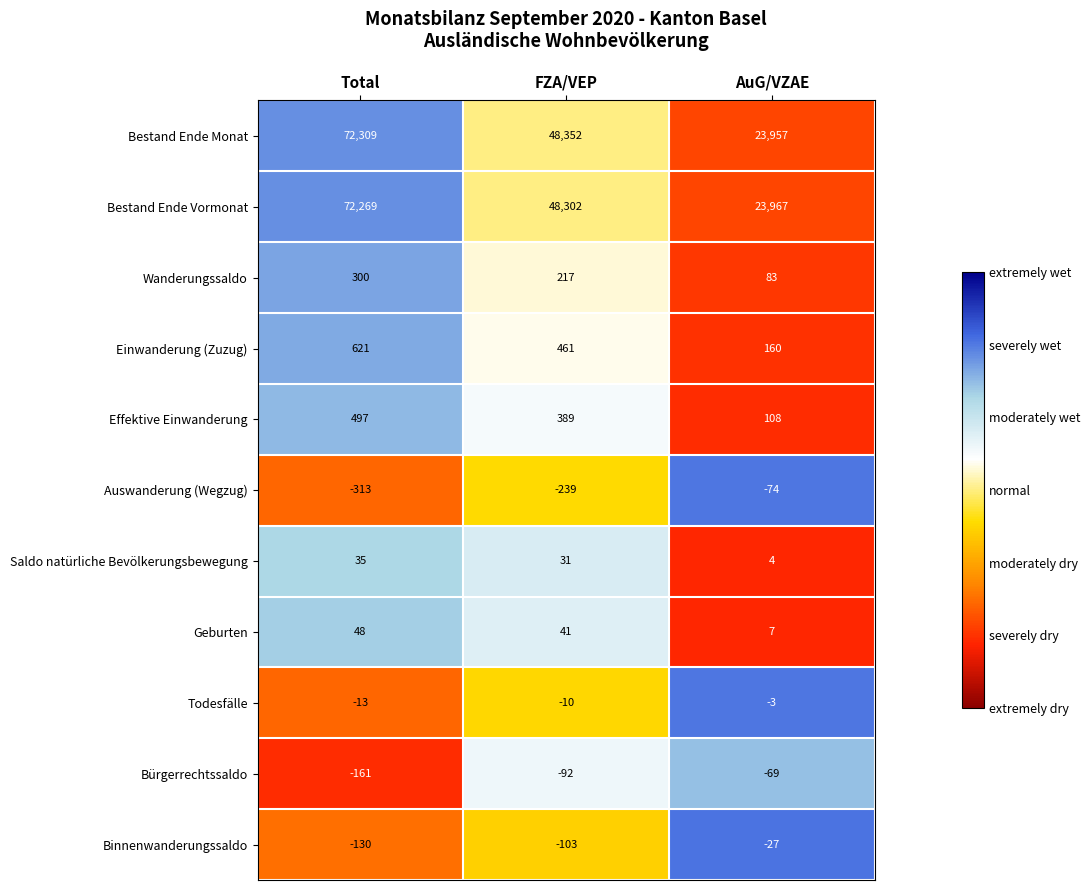

Rank the series by their maximum value, from highest to lowest.

Bestand Ende Monat, Bestand Ende Vormonat, Einwanderung (Zuzug), Effektive Einwanderung, Wanderungssaldo, Geburten, Saldo natürliche Bevölkerungsbewegung, Todesfälle, Binnenwanderungssaldo, Bürgerrechtssaldo, Auswanderung (Wegzug)